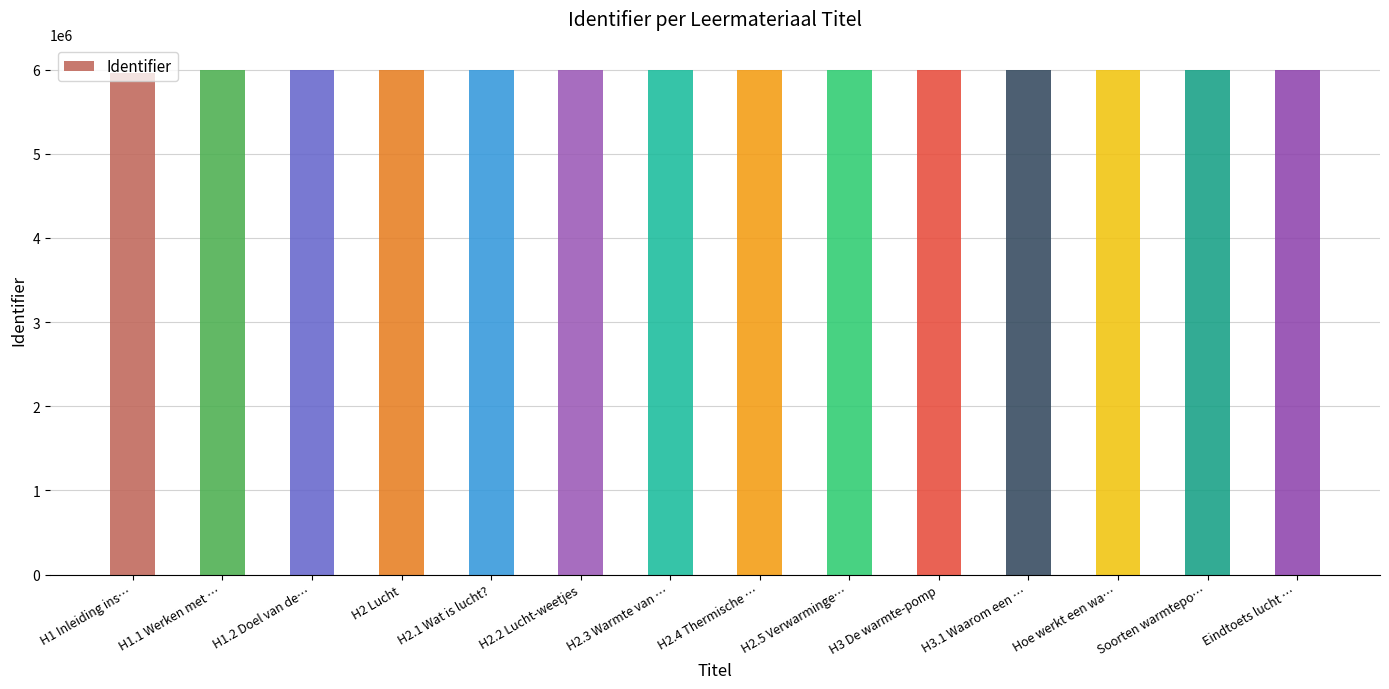

What is the average value?

5994641